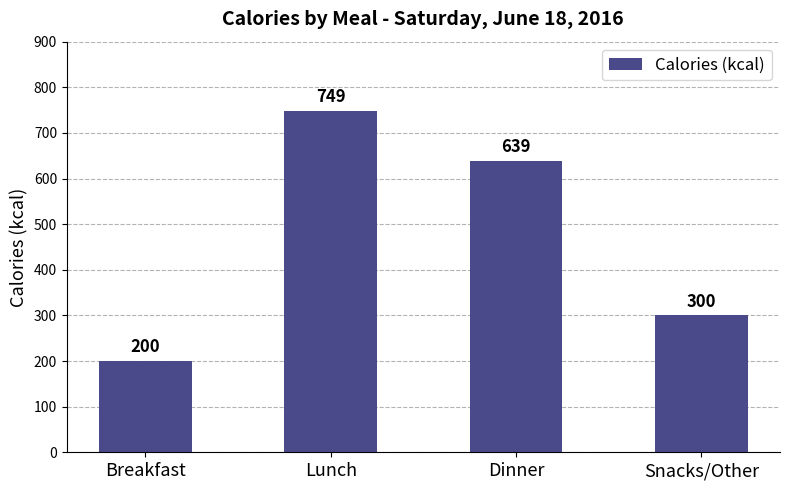

Reading left to right, what are all the values shown in this chart?

Breakfast=200	Lunch=749	Dinner=639	Snacks/Other=300